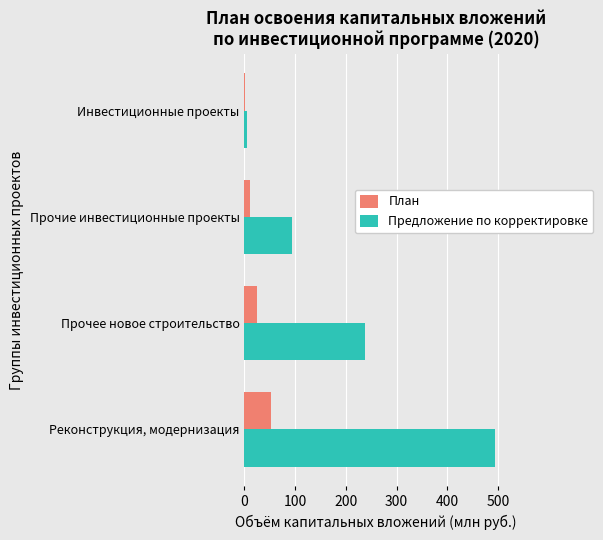

Between Прочие инвестиционные проекты and Инвестиционные проекты, which series saw the biggest shift?

Предложение по корректировке